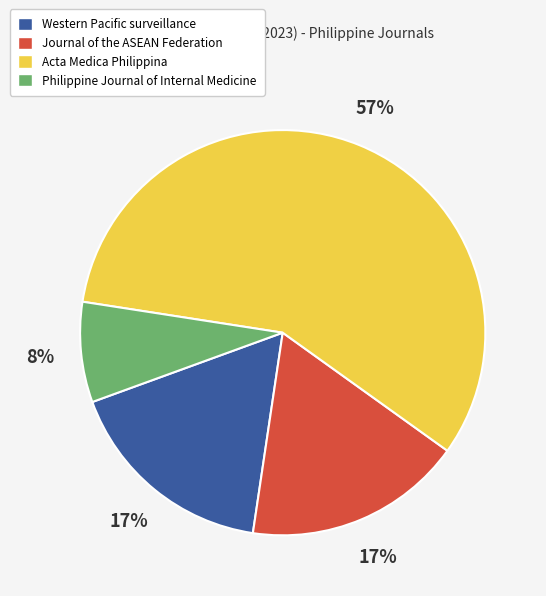

Do Western Pacific surveillance and Journal of the ASEAN Federation together represent more than half of the pie?

No